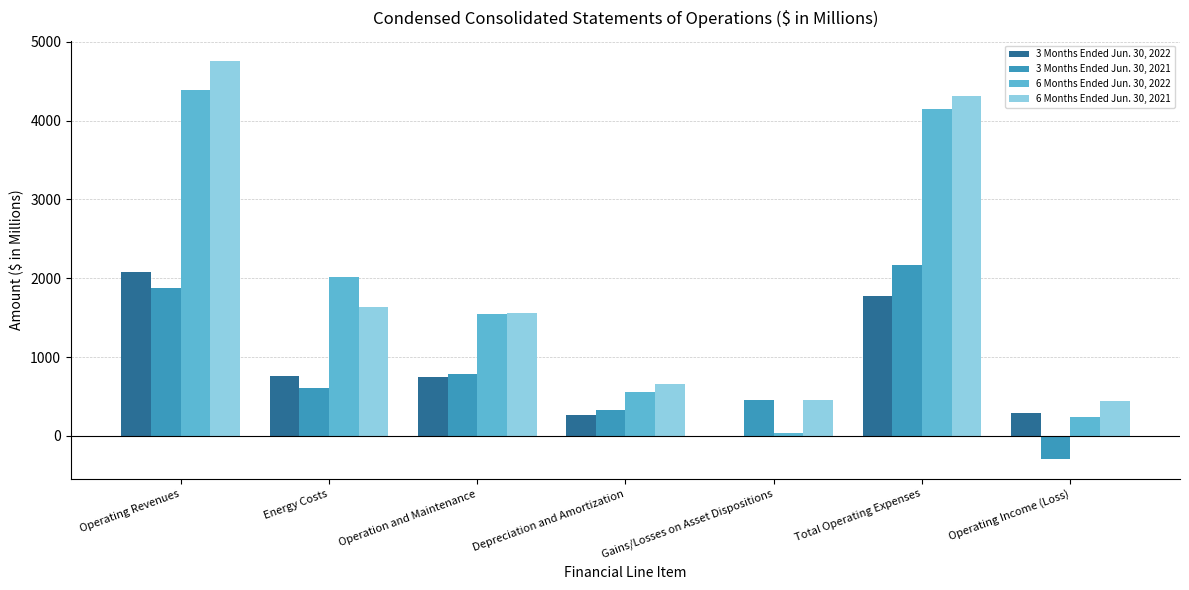

What value does the 6 Months Ended Jun. 30, 2021 series have at Operation and Maintenance?

1561